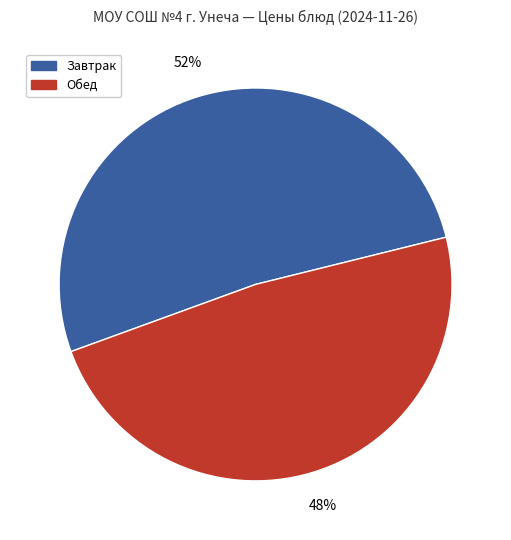

Is the sum of Обед and Завтрак greater than half?

Yes